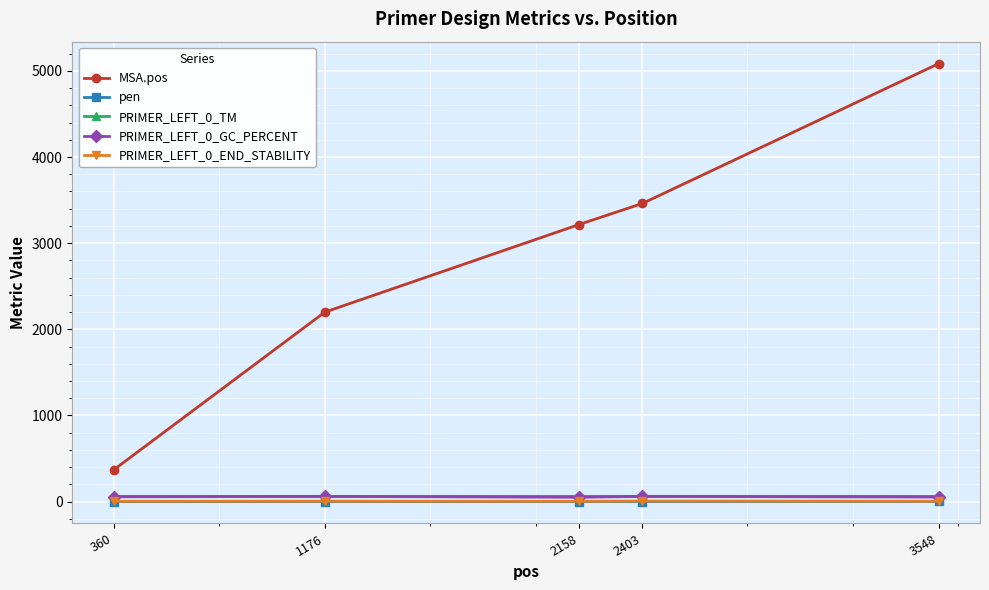

What is the lowest value of the MSA.pos series?

367.0